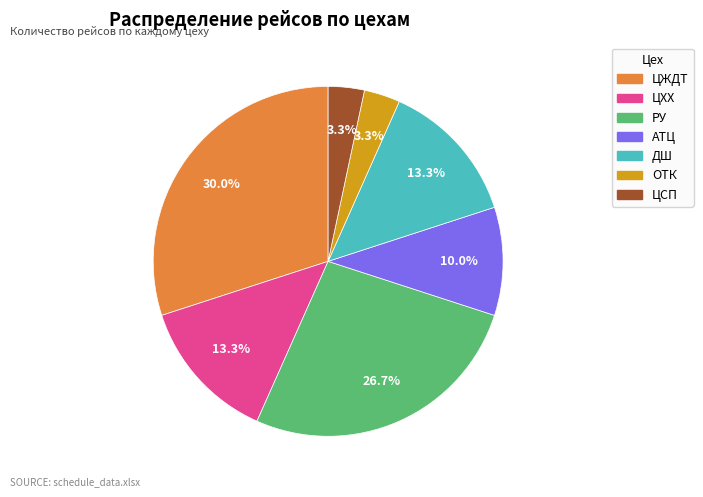

Is АТЦ the majority of the pie?

No